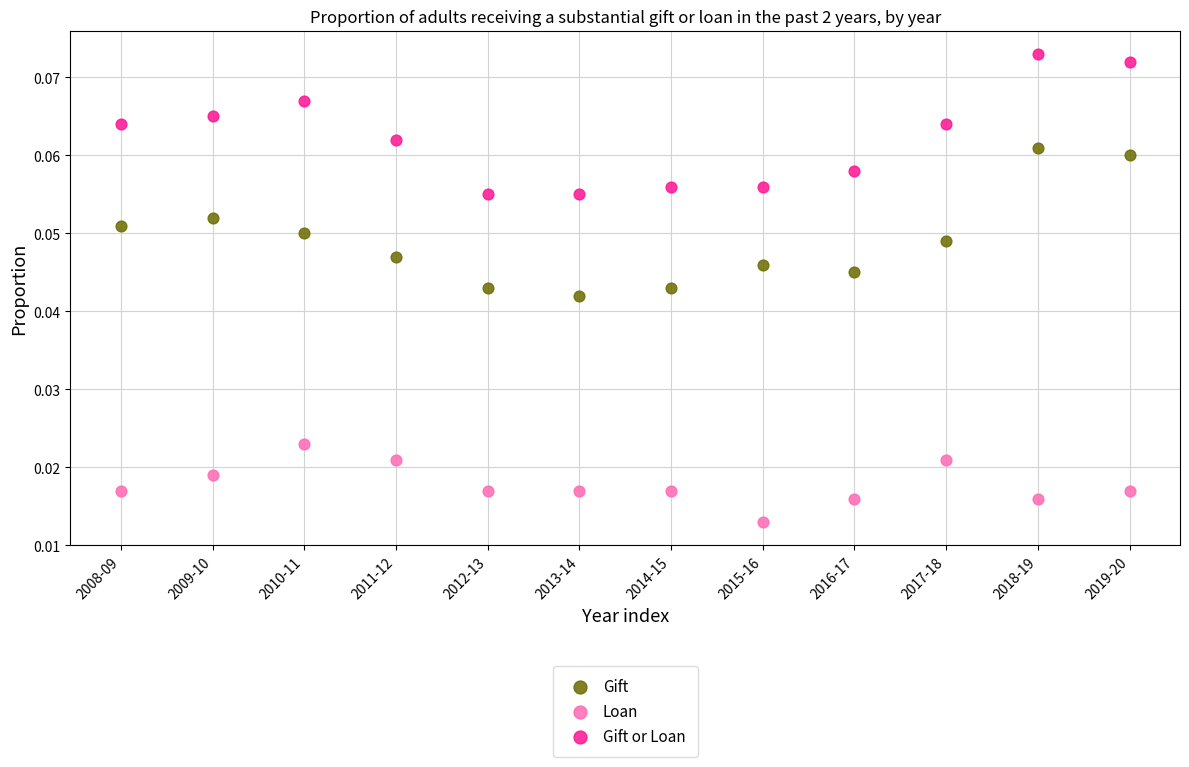

What are all the series names shown in the legend?

Gift, Loan, Gift or Loan